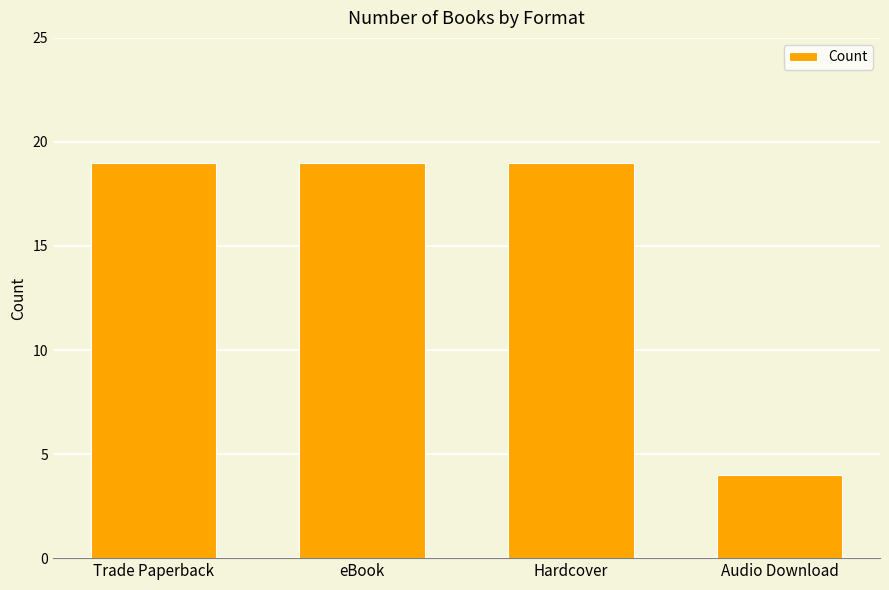

What is the maximum value shown in the chart?

19